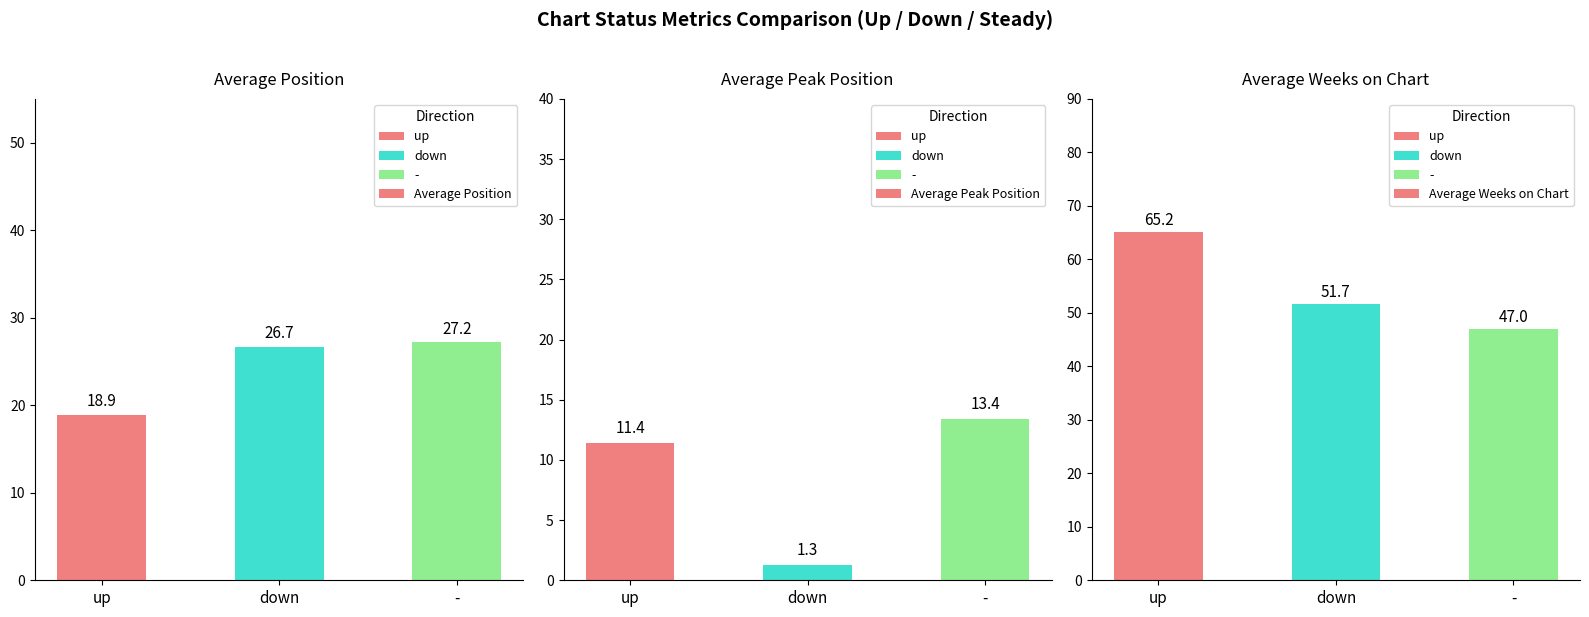

What is the minimum value for Average Weeks on Chart?

47.0